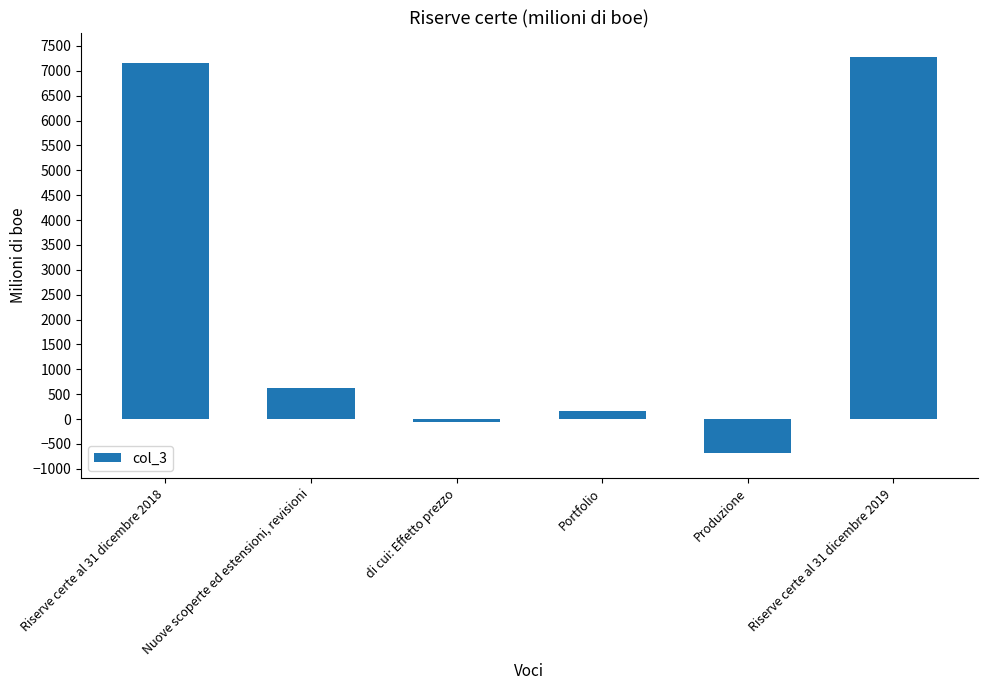

Reading left to right, what are all the values shown in this chart?

Riserve certe al 31 dicembre 2018=7153	Nuove scoperte ed estensioni, revisioni=628	di cui: Effetto prezzo=-58	Portfolio=170	Produzione=-683	Riserve certe al 31 dicembre 2019=7268